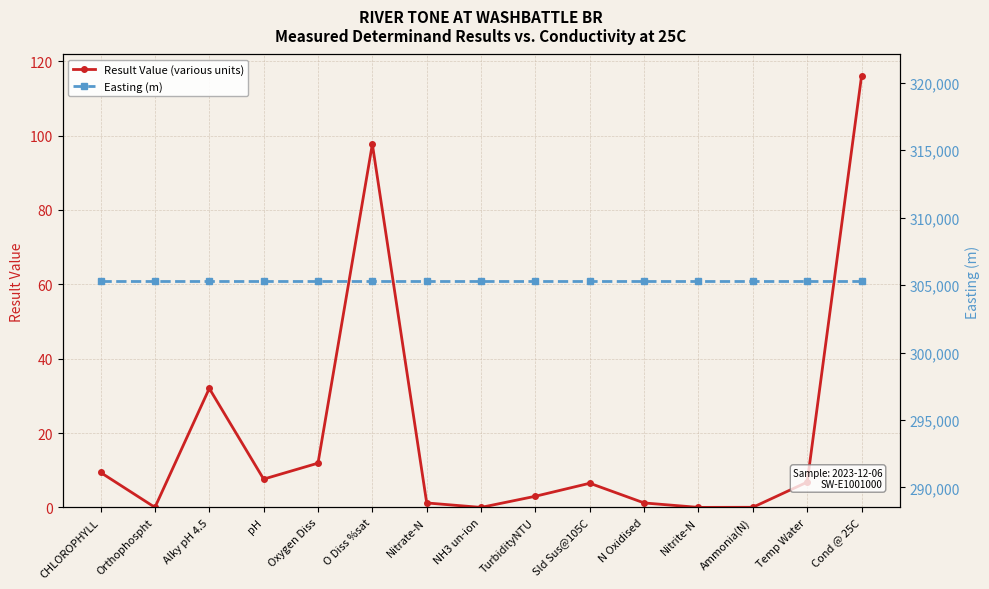

How many data points in Result Value (various units) are above 6?

8